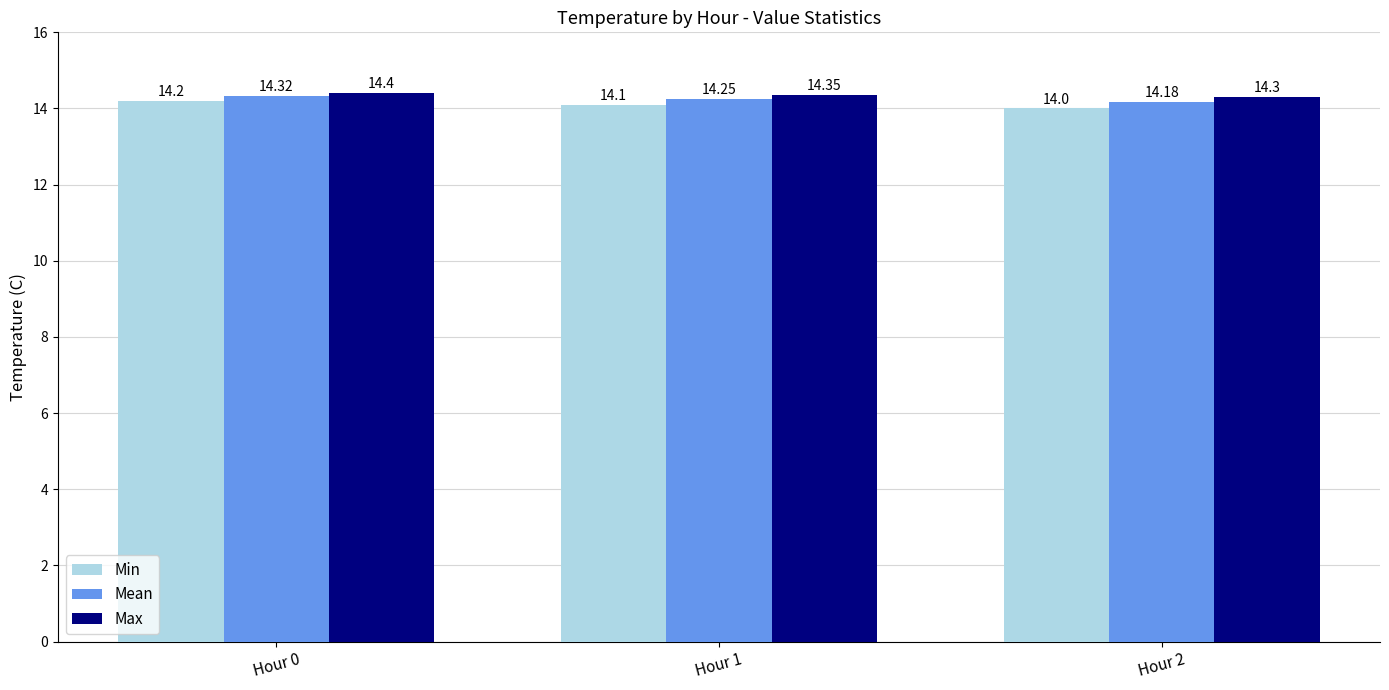

Which series changed the most between Hour 0 and Hour 2?

Min